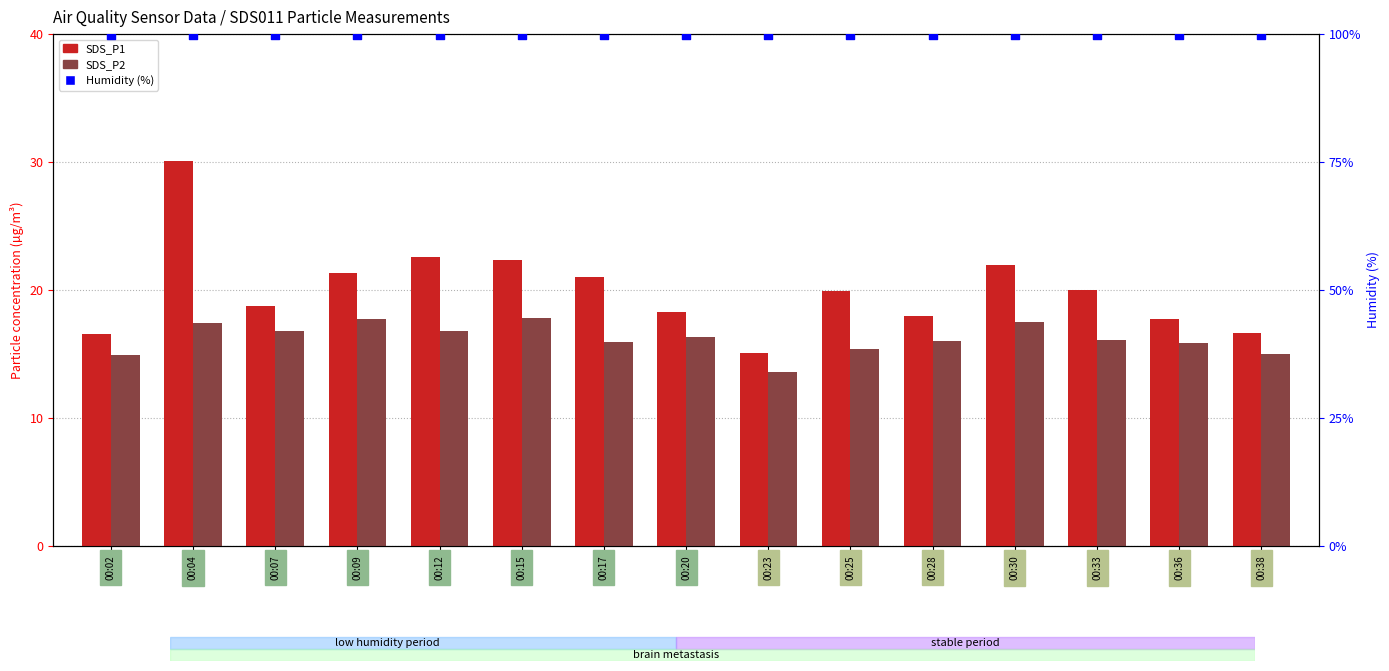

Is the value of Humidity (%) at 00:04 greater than the value of SDS_P1 at 00:25?

Yes